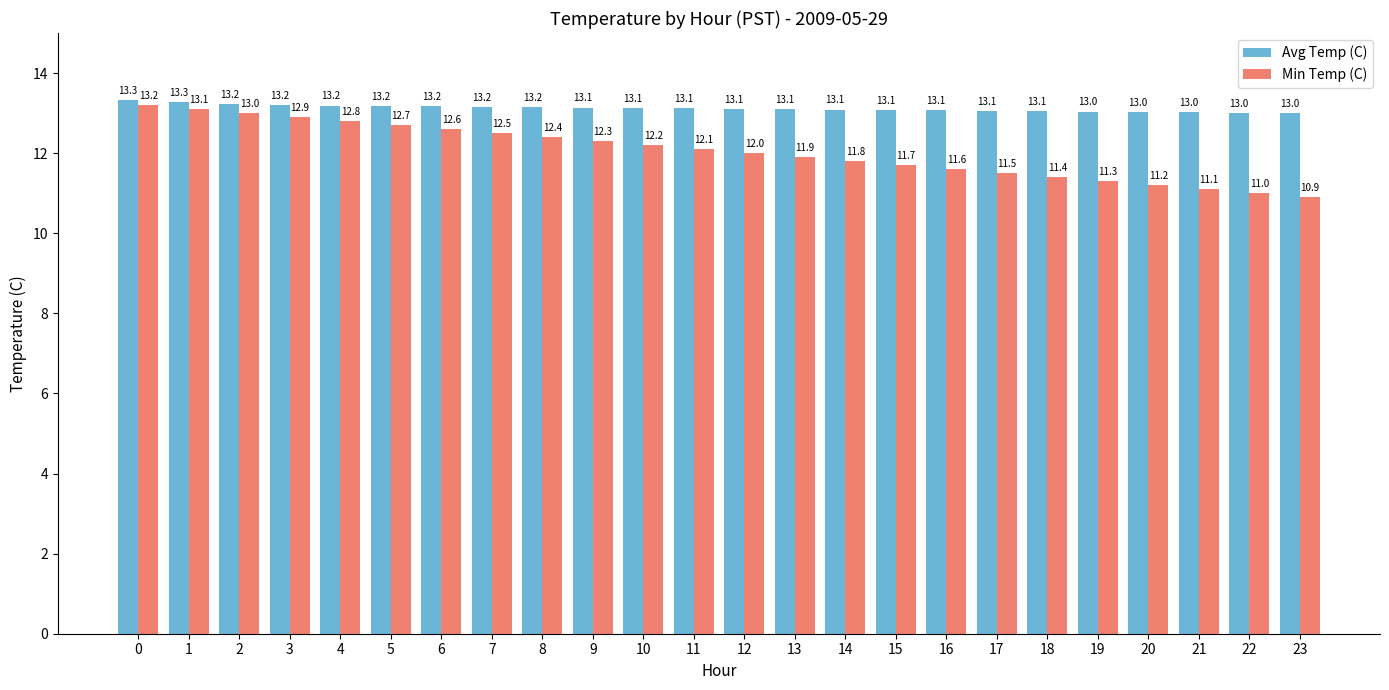

What is the smallest value displayed?

10.9